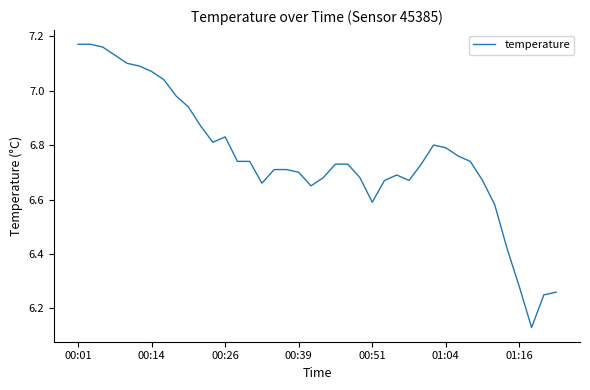

What is the difference between the maximum and minimum values?

1.0